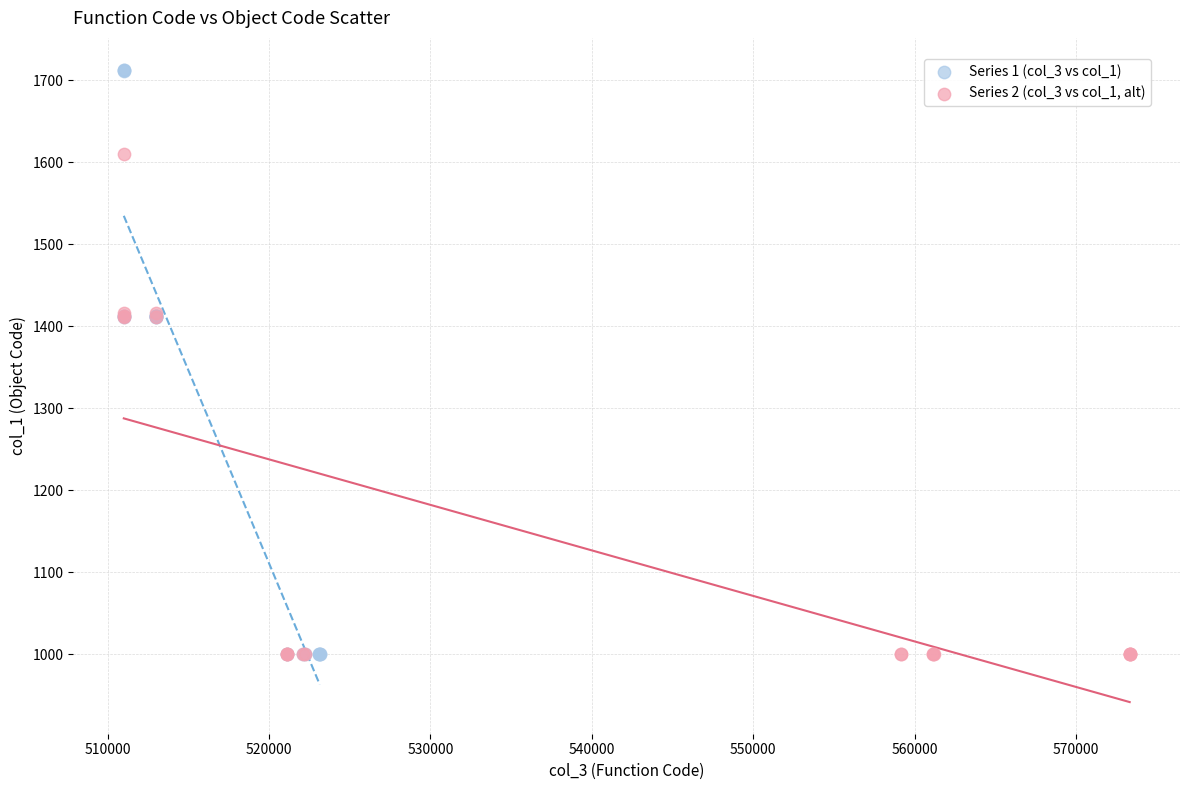

Which series contains the highest Y value?

Series 1 (col_3 vs col_1)